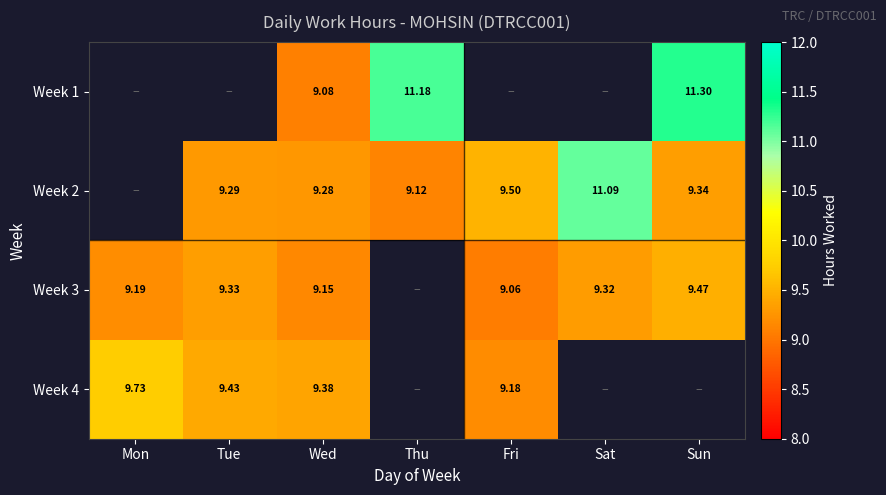

Is the value of Week 2 at Tue greater than the value of Week 1 at Sun?

No